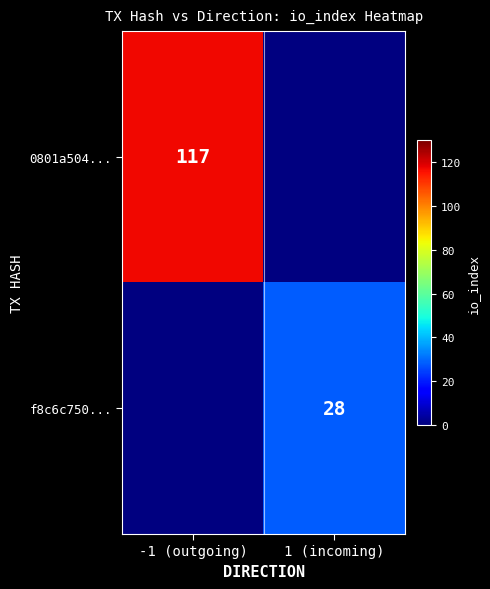

The value of f8c6c750... at 1 (incoming) is 44. True or false?

False